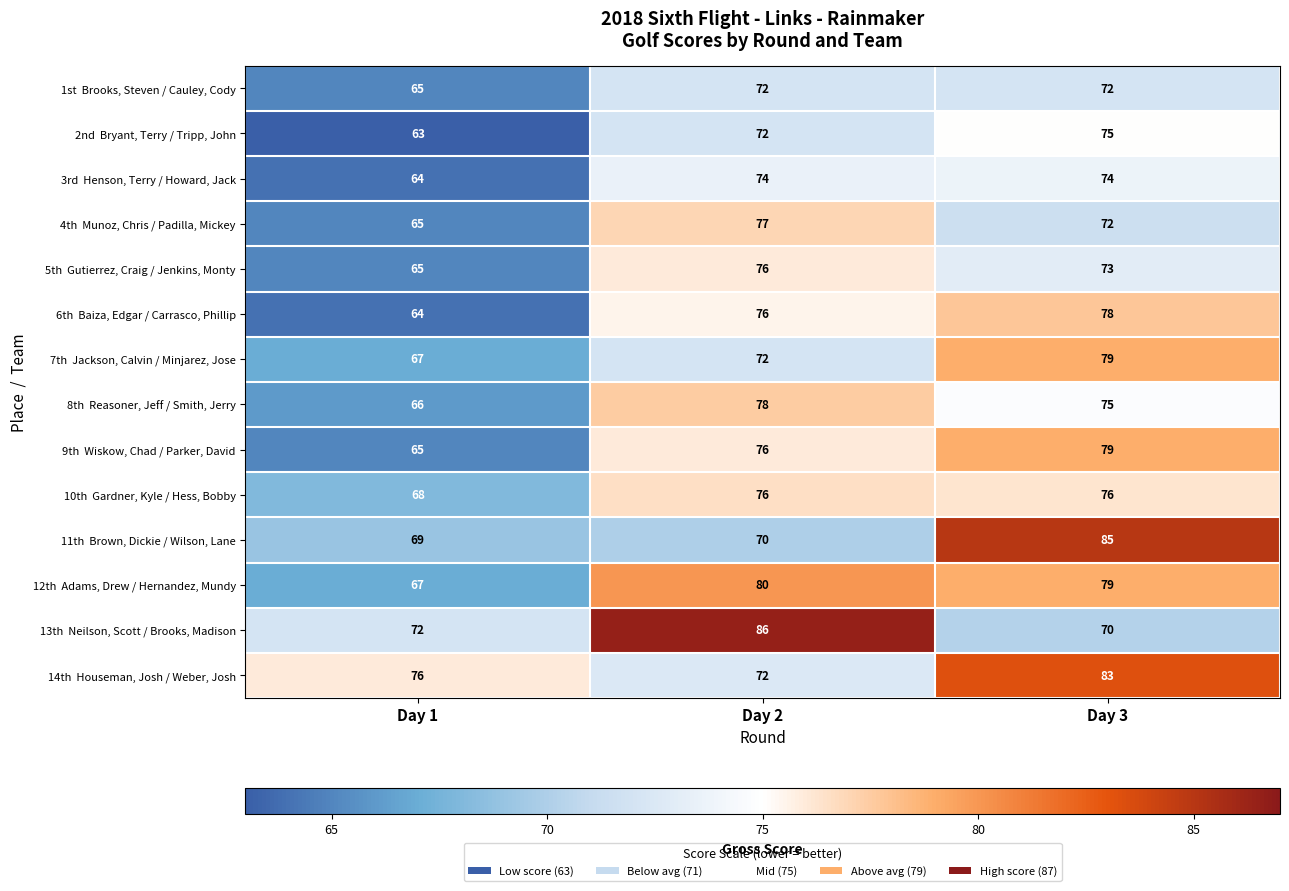

How many series are shown in this chart?

14